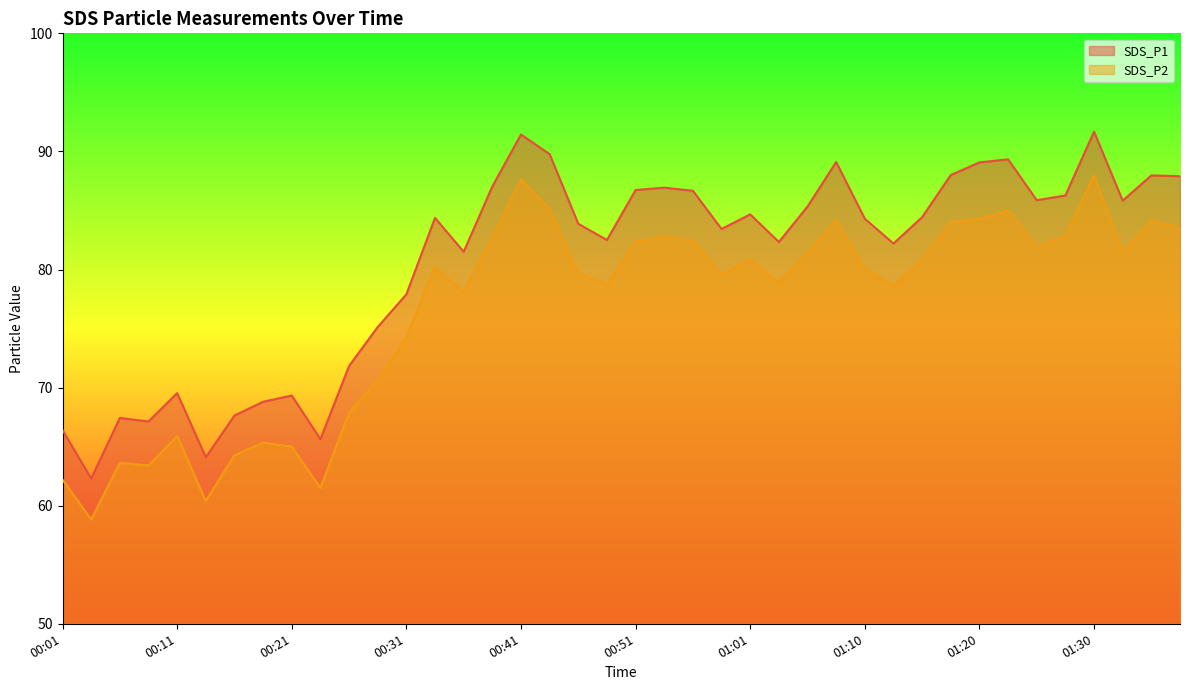

What is the spread (max minus min) of values at 00:16?

3.4